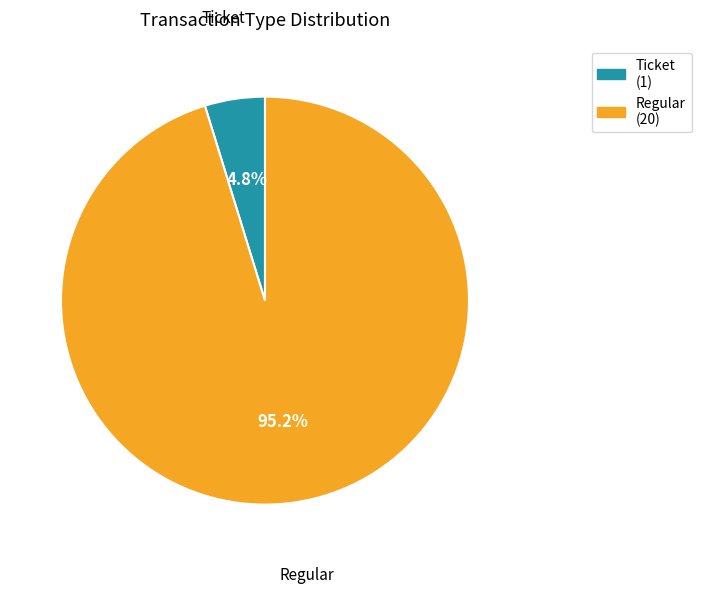

Does Regular represent more than half of the total?

Yes